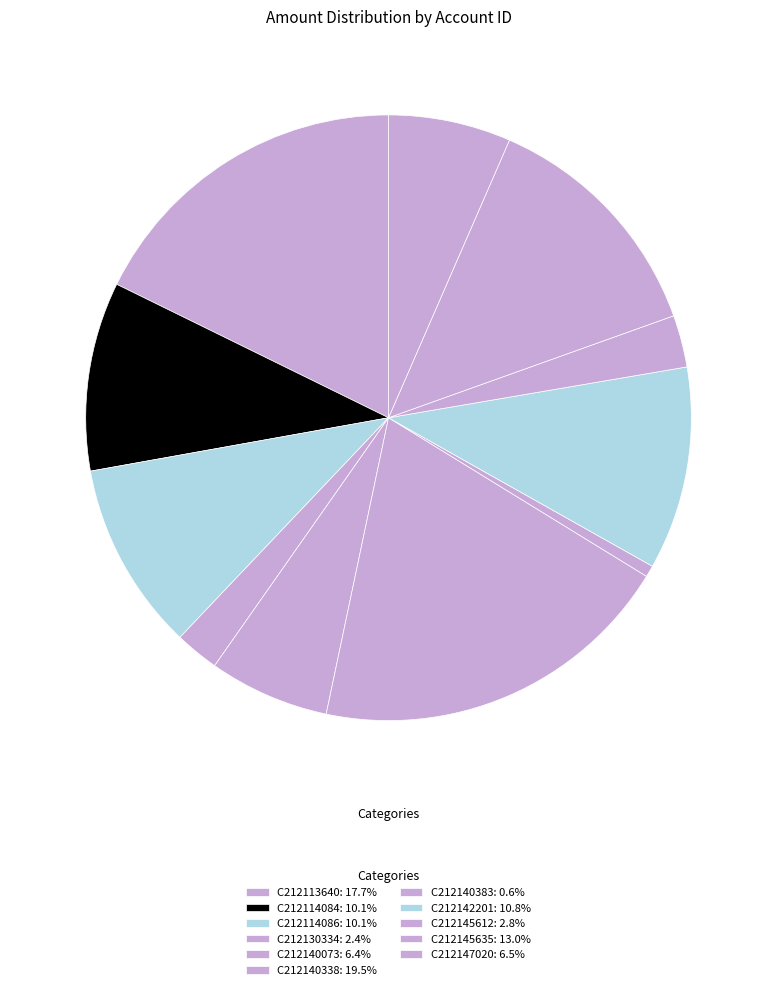

How many segments does this pie chart have?

11